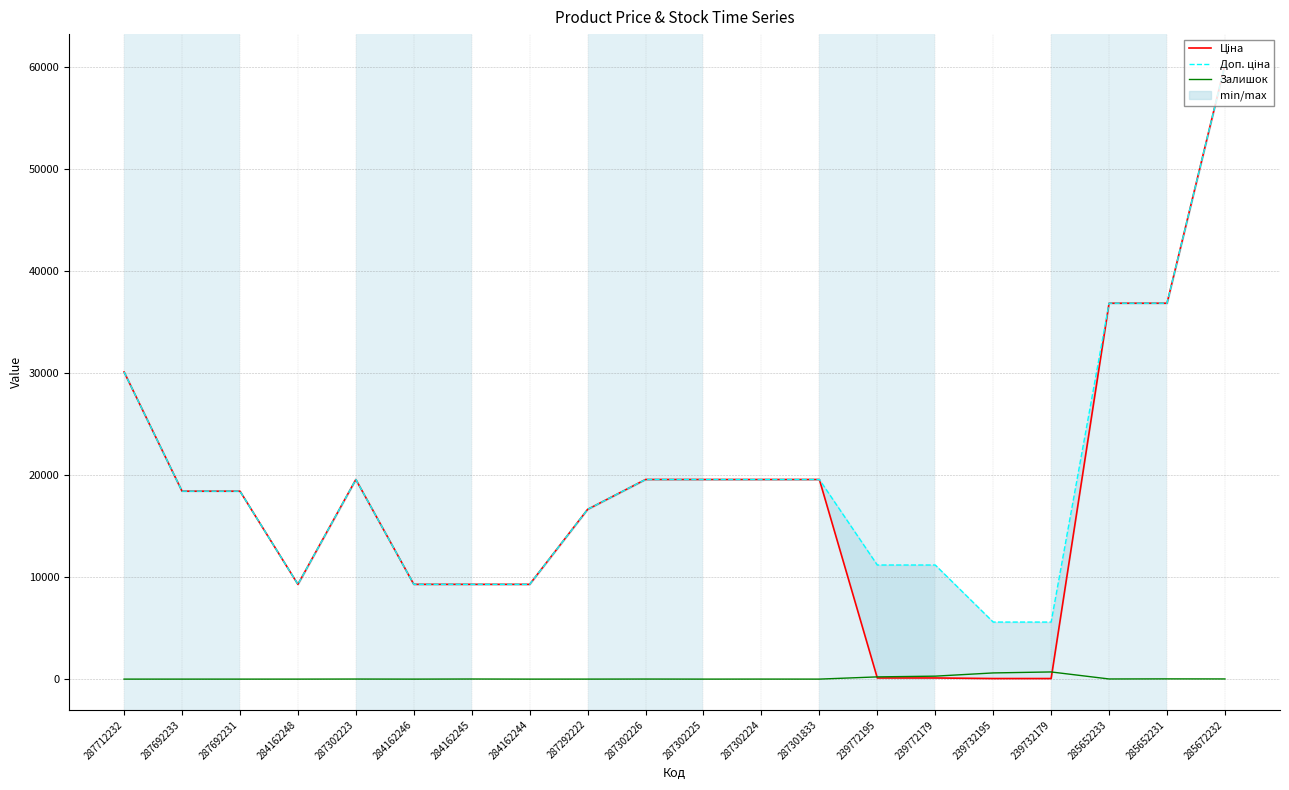

The value of Доп. ціна at 287692231 is 31533.9. True or false?

False